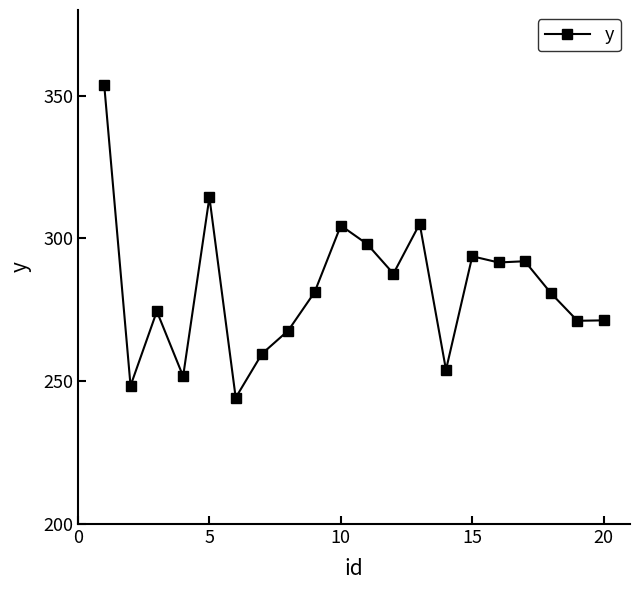

What is the smallest value displayed?

244.2